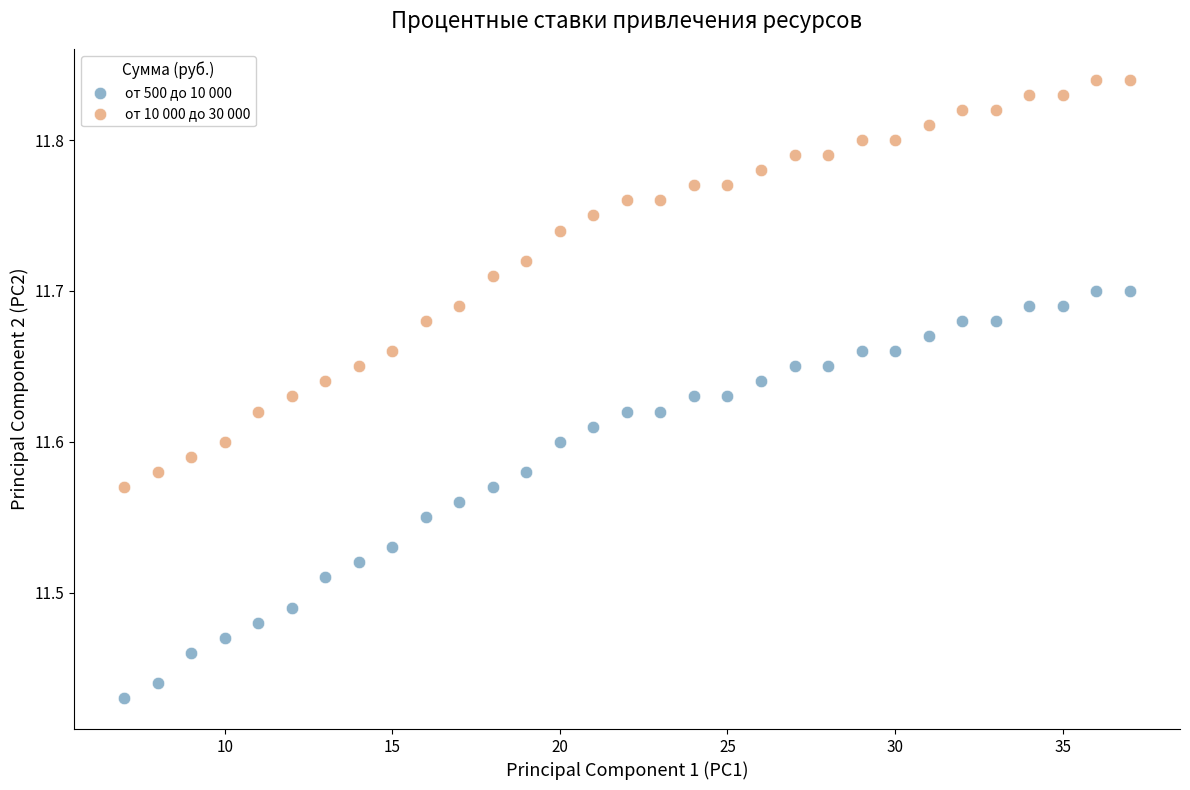

What is the X range (max minus min) for the scatter plot?

30.0